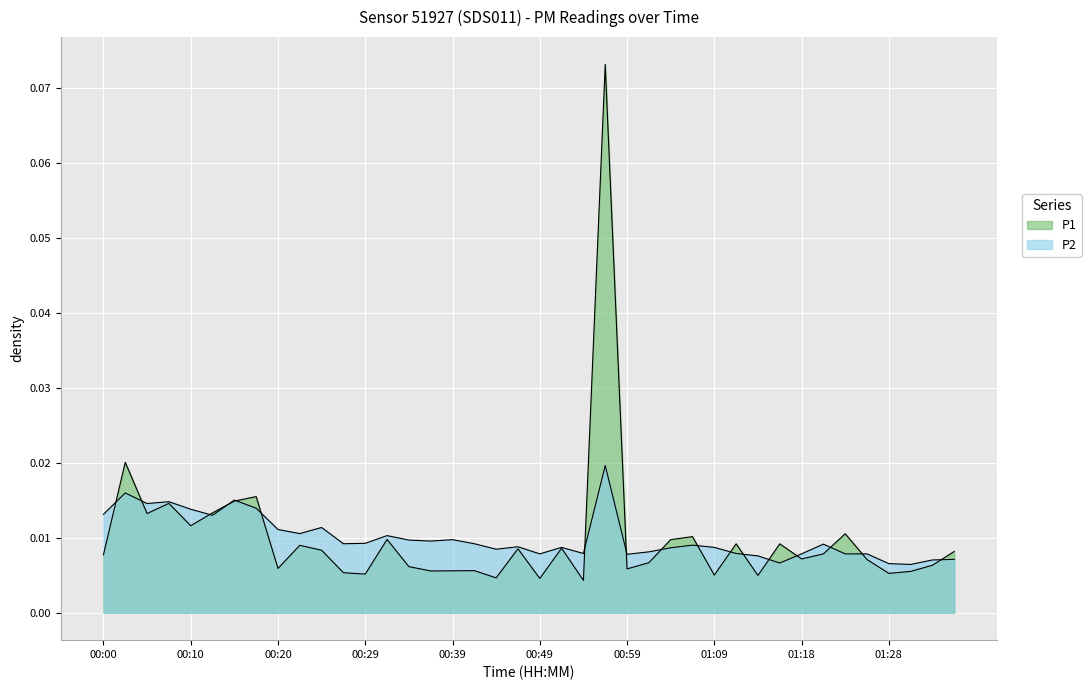

What is the sum of all P1 values?

0.4